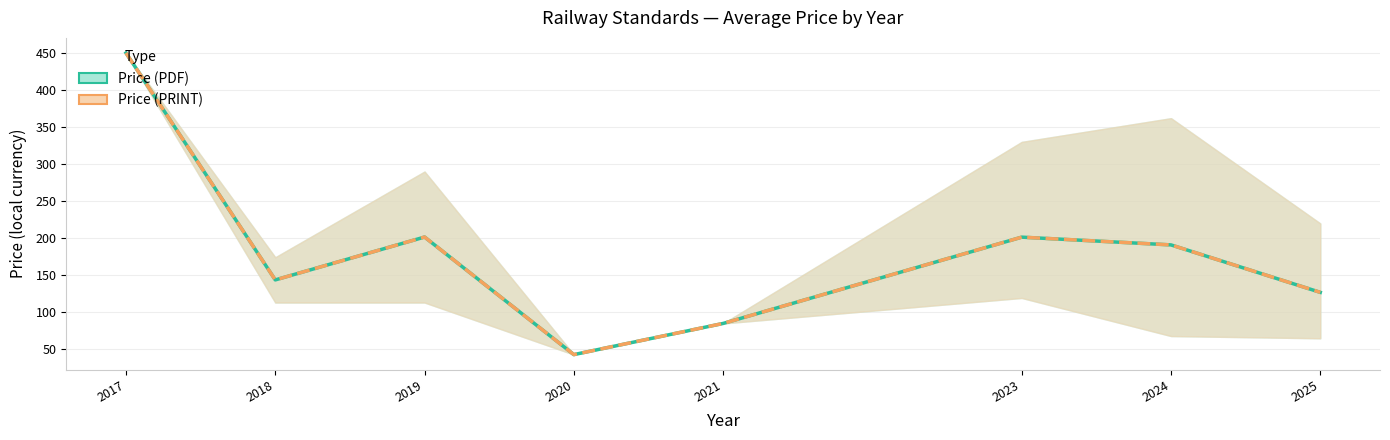

What is the value of the Price (PDF) point at the 8th from the left?

127.0